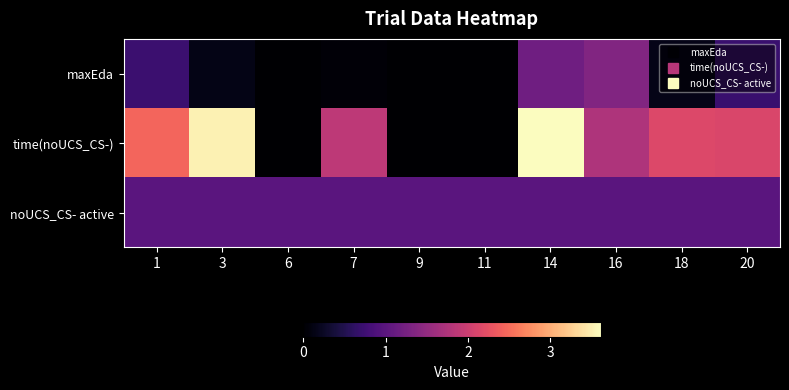

Which series changed the most between 6 and 14?

time(noUCS_CS-)